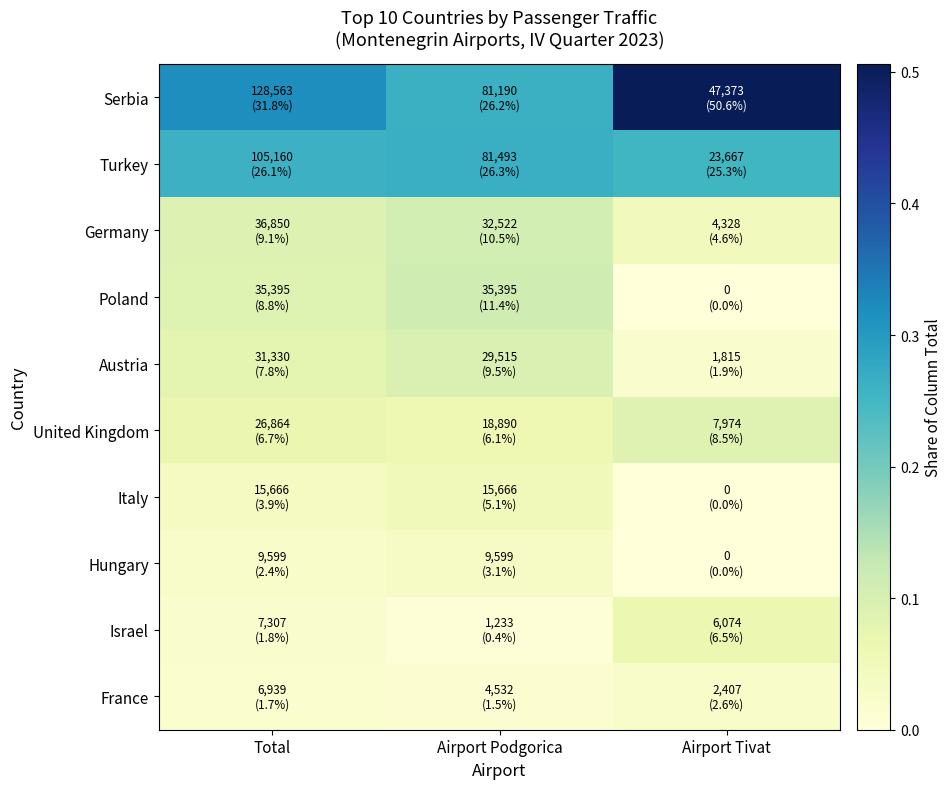

List the series in order of their peak value, highest first.

Serbia, Turkey, Poland, Germany, Austria, United Kingdom, Israel, Italy, Hungary, France